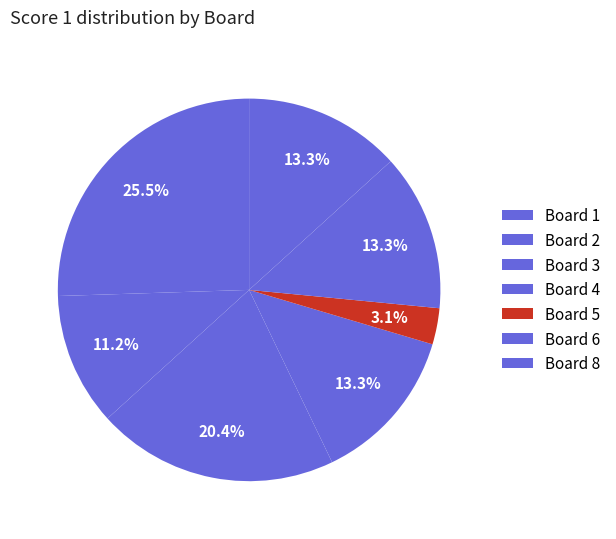

How many segments does this pie chart have?

7